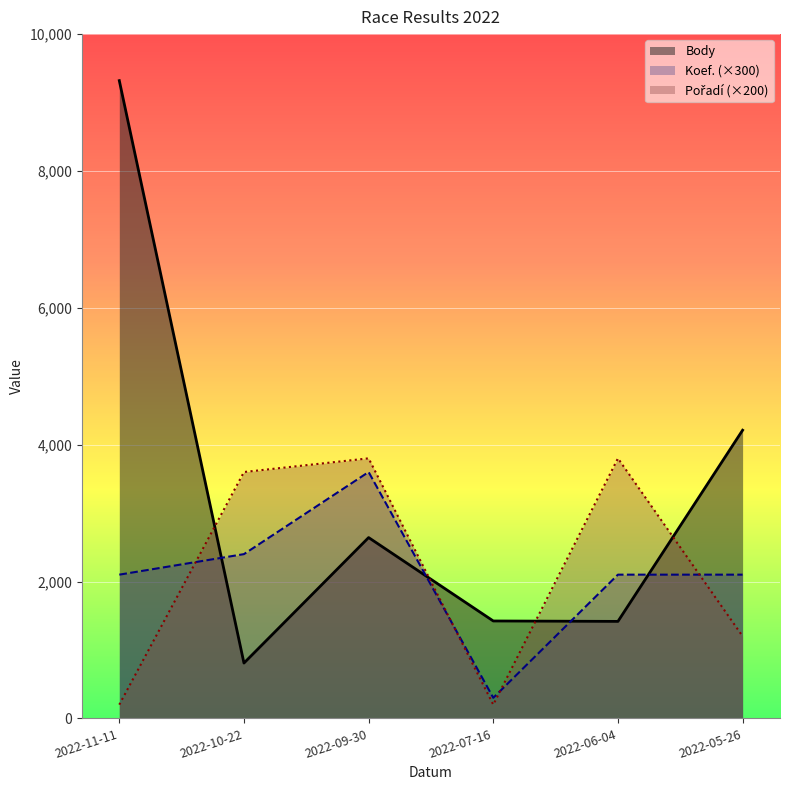

Count the number of categories in the chart.

6